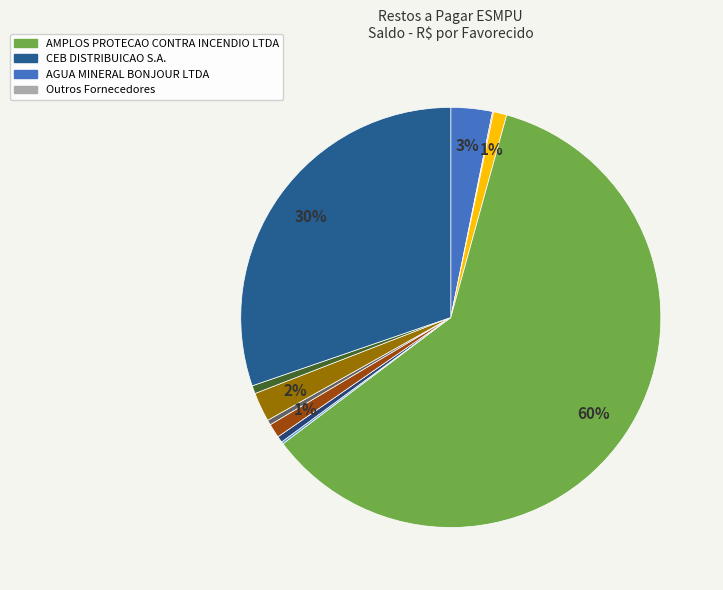

How many slices are in this pie chart?

11